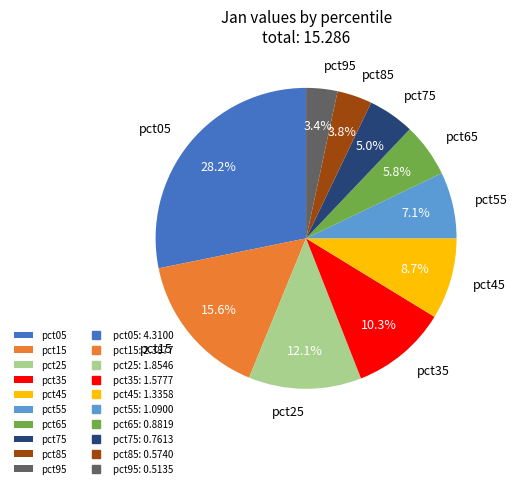

To the nearest percent, what is the combined percentage of pct65 and pct15?

21%